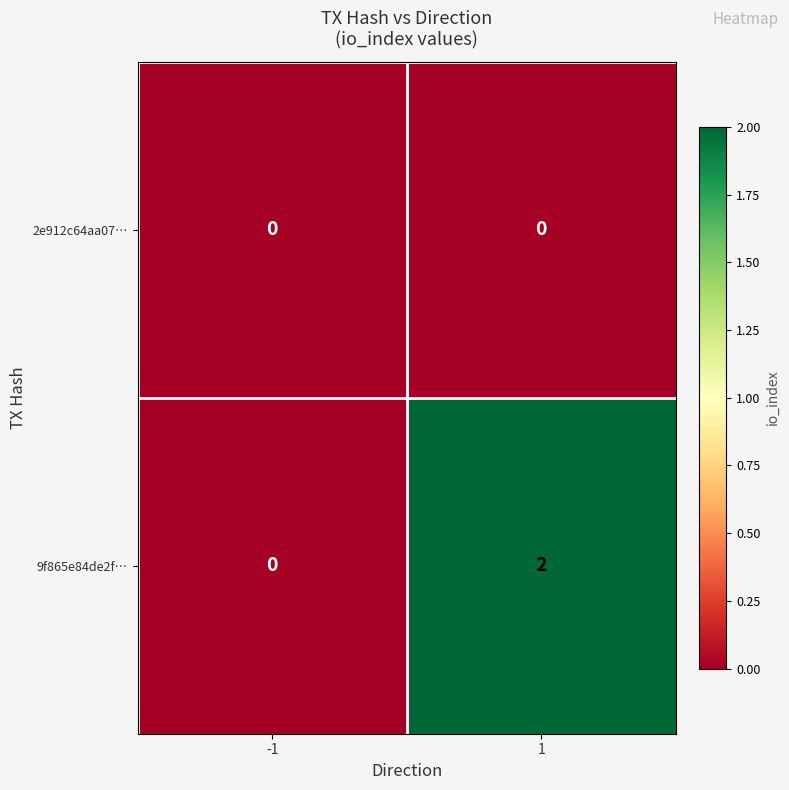

True or false: 9f865e84de2f… has a value of 0 at -1.

True